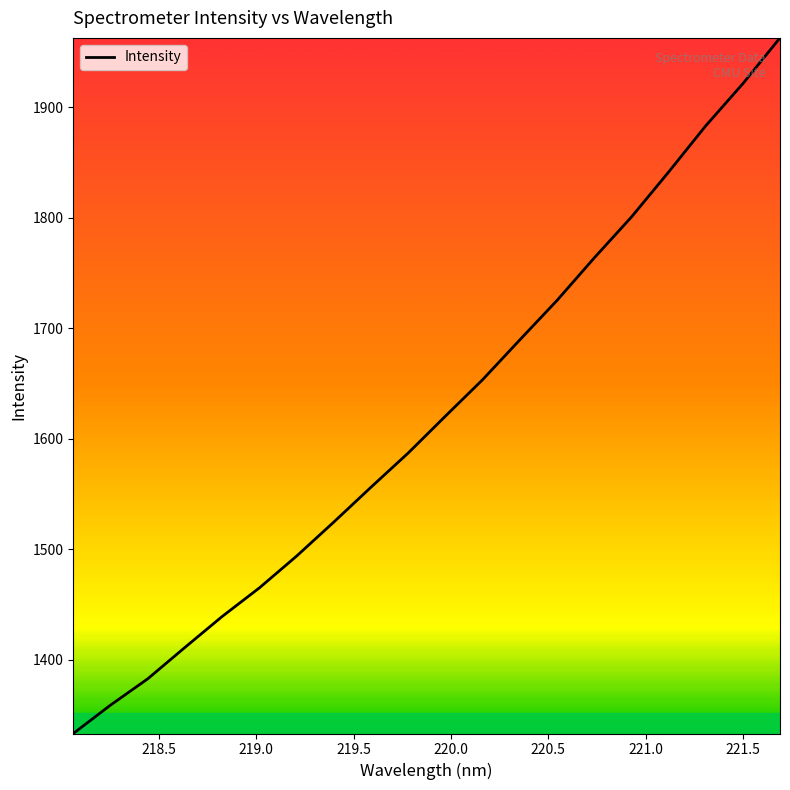

What is the maximum value shown in the chart?

1962.6